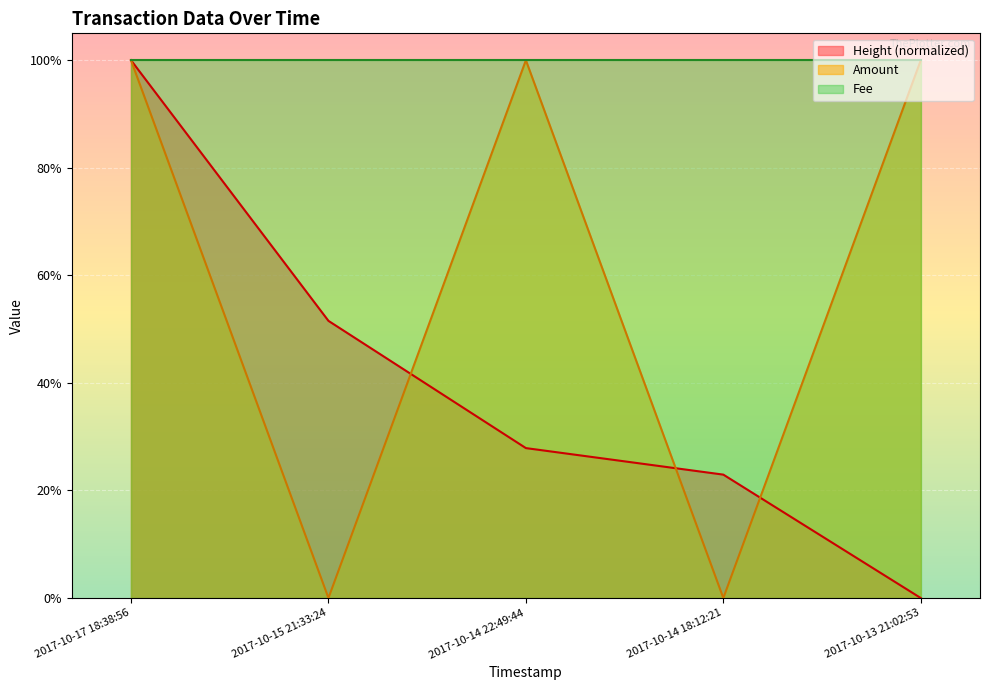

Which series has the widest spread of values?

Amount